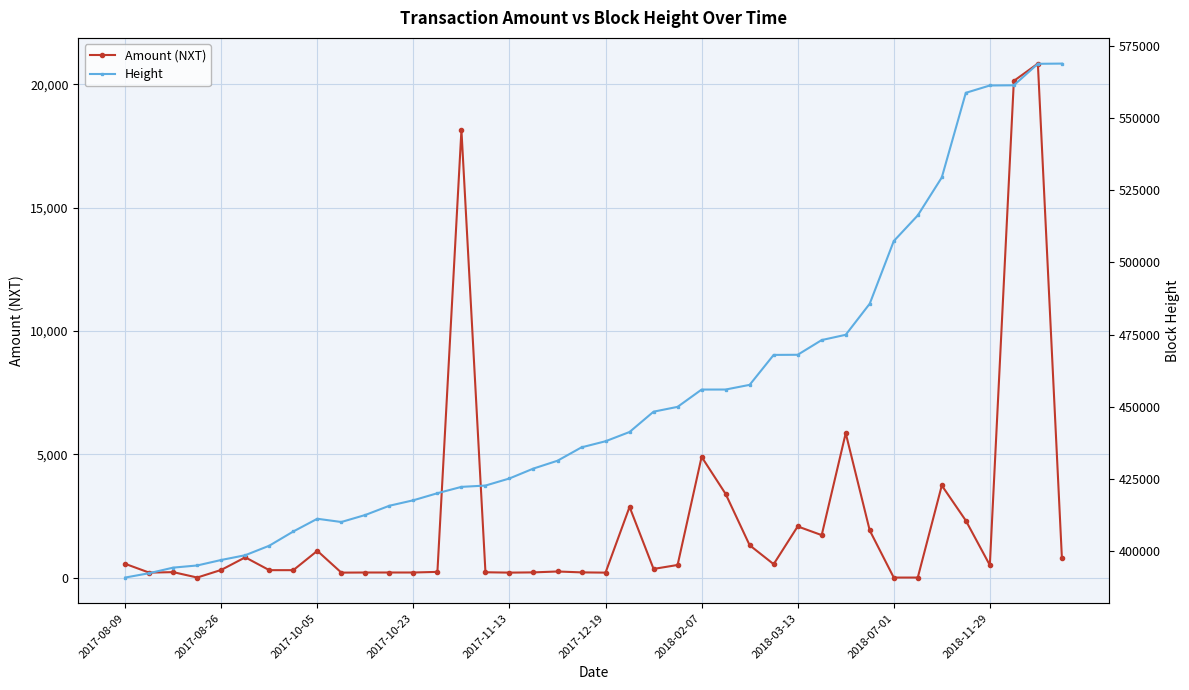

Where is Amount (NXT) nearest to the value 10417?

30